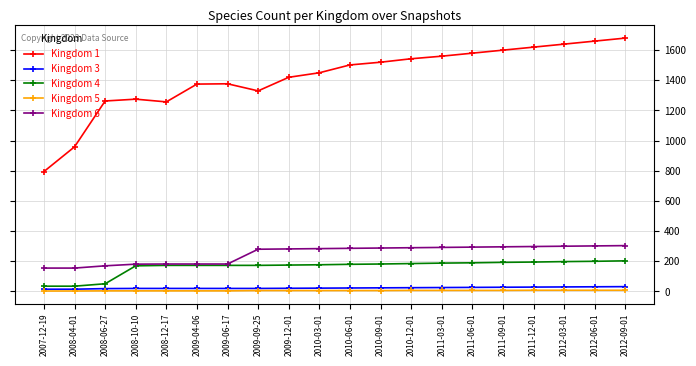

Which series has the largest range (max minus min)?

Kingdom 1